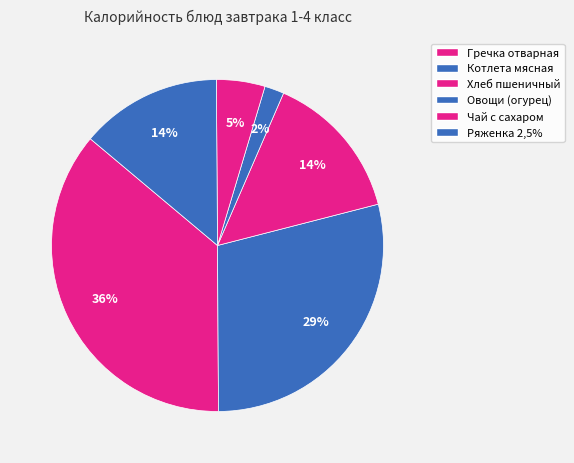

To the nearest percent, what percentage of the pie is Гречка отварная?

36%